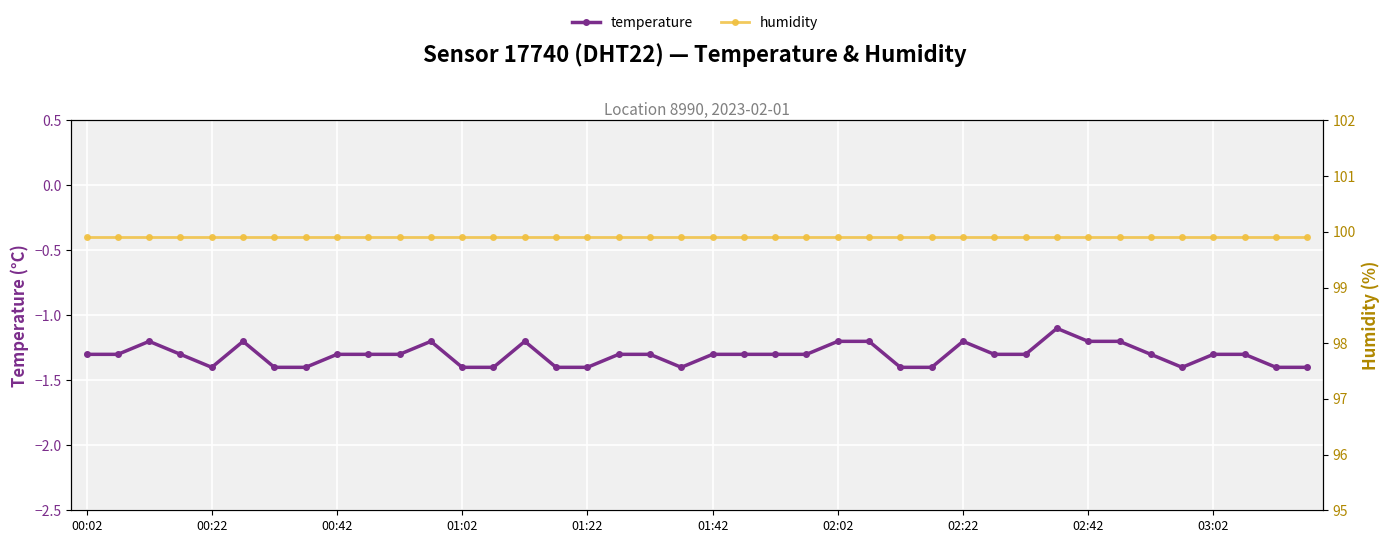

Rank the series by their average value, from lowest to highest.

temperature, humidity